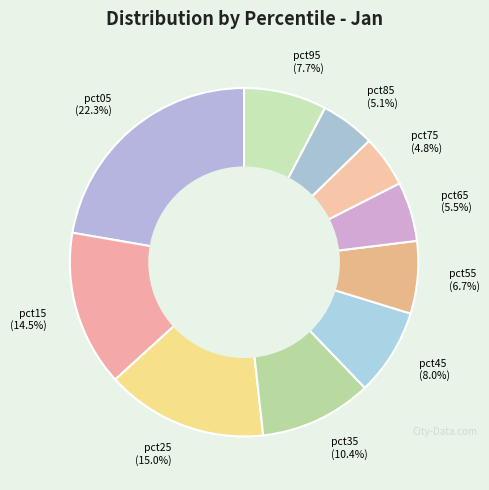

How much of the chart is everything except pct35?

89.6%